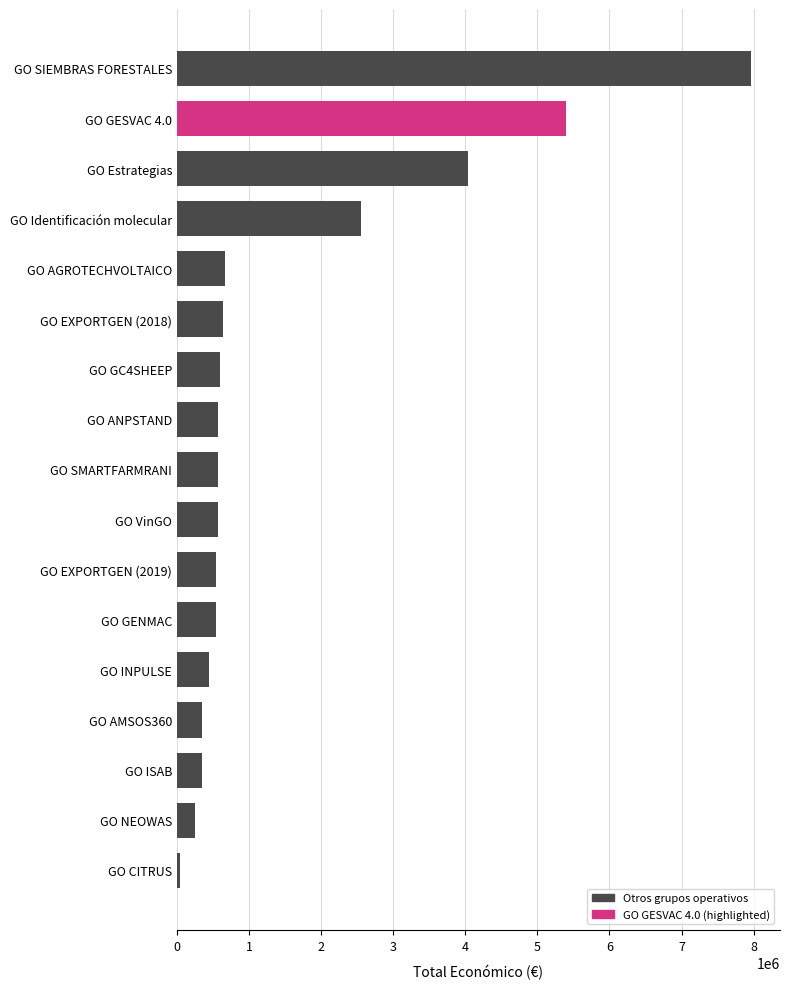

At which category does the chart reach its minimum across all series?

GO CITRUS